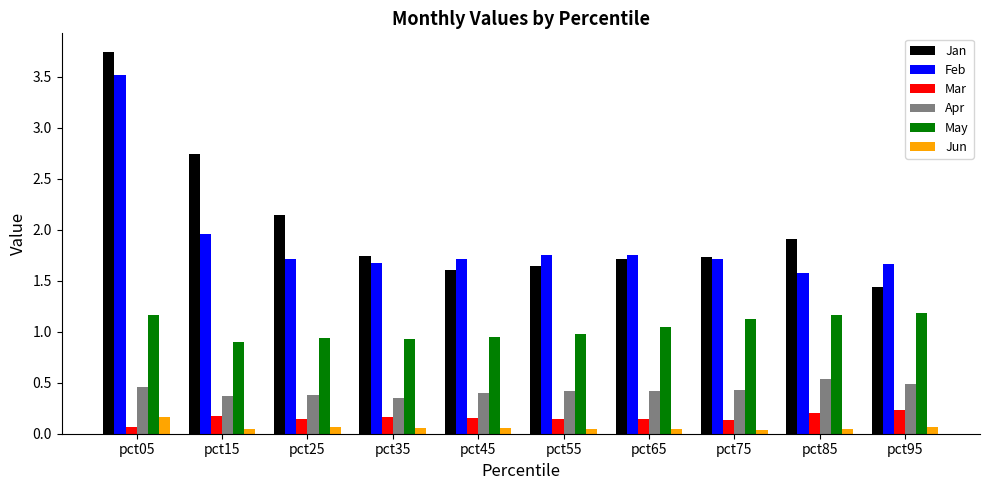

How many Jun values are between 0 and 1?

10